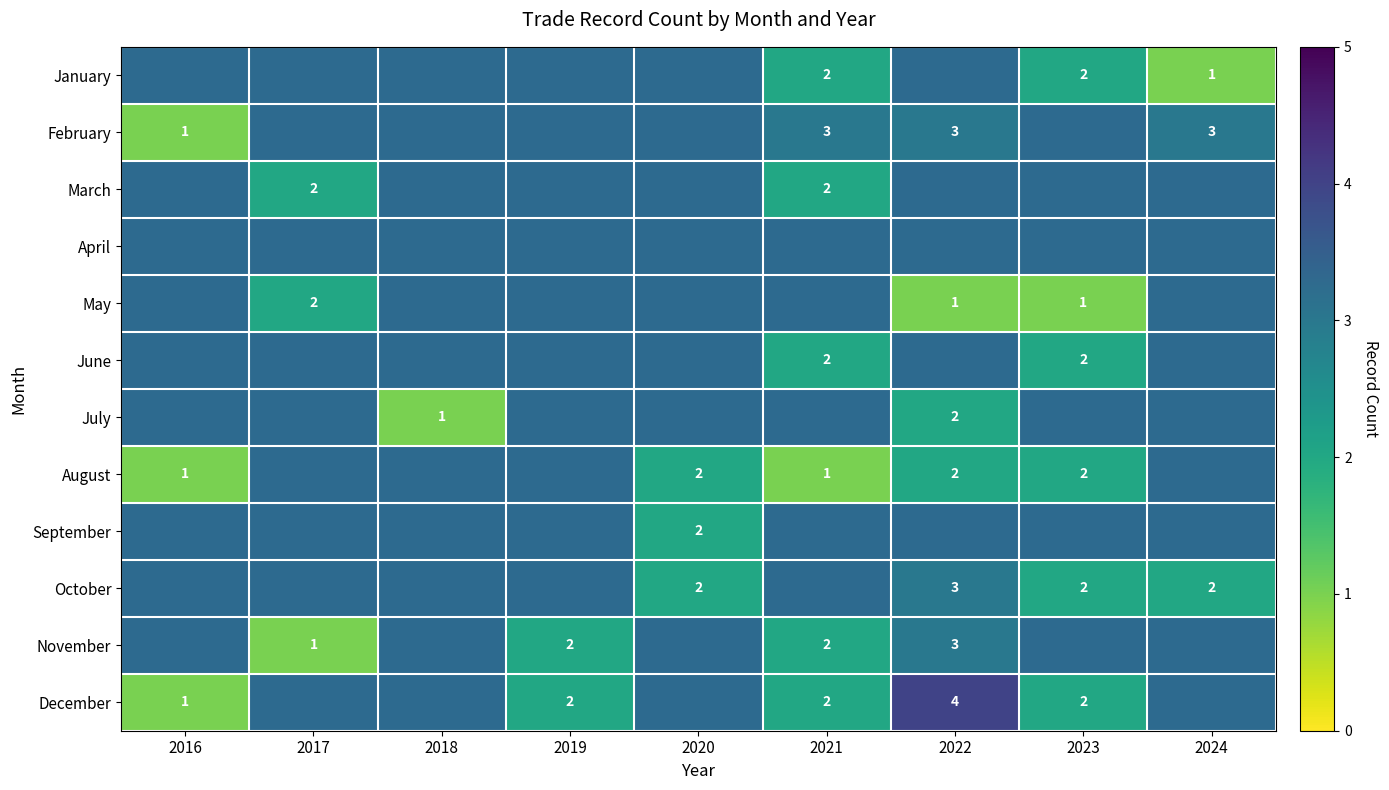

True or false: February has a value of 1 at 2022.

False